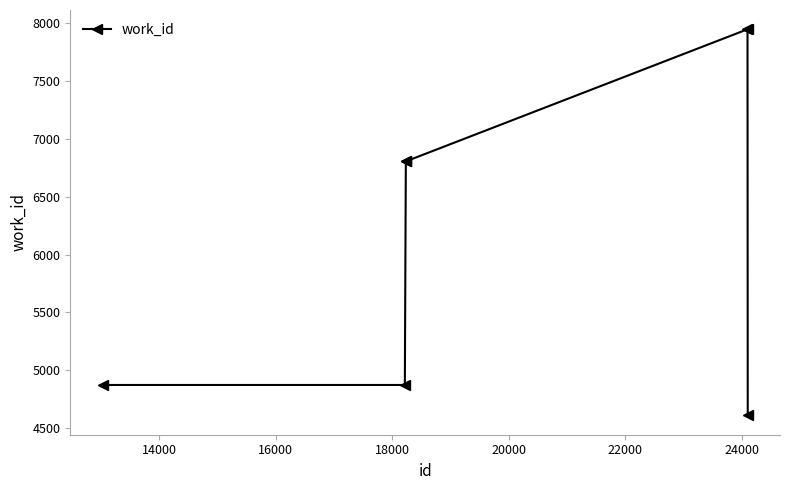

What is the difference between the maximum and minimum values?

3336